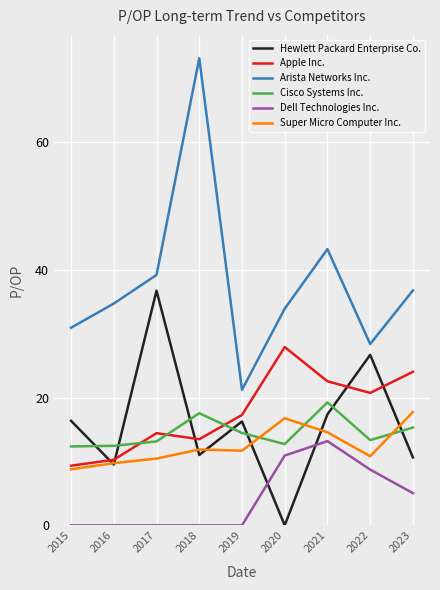

Does the chart display data point markers on the line(s)?

No